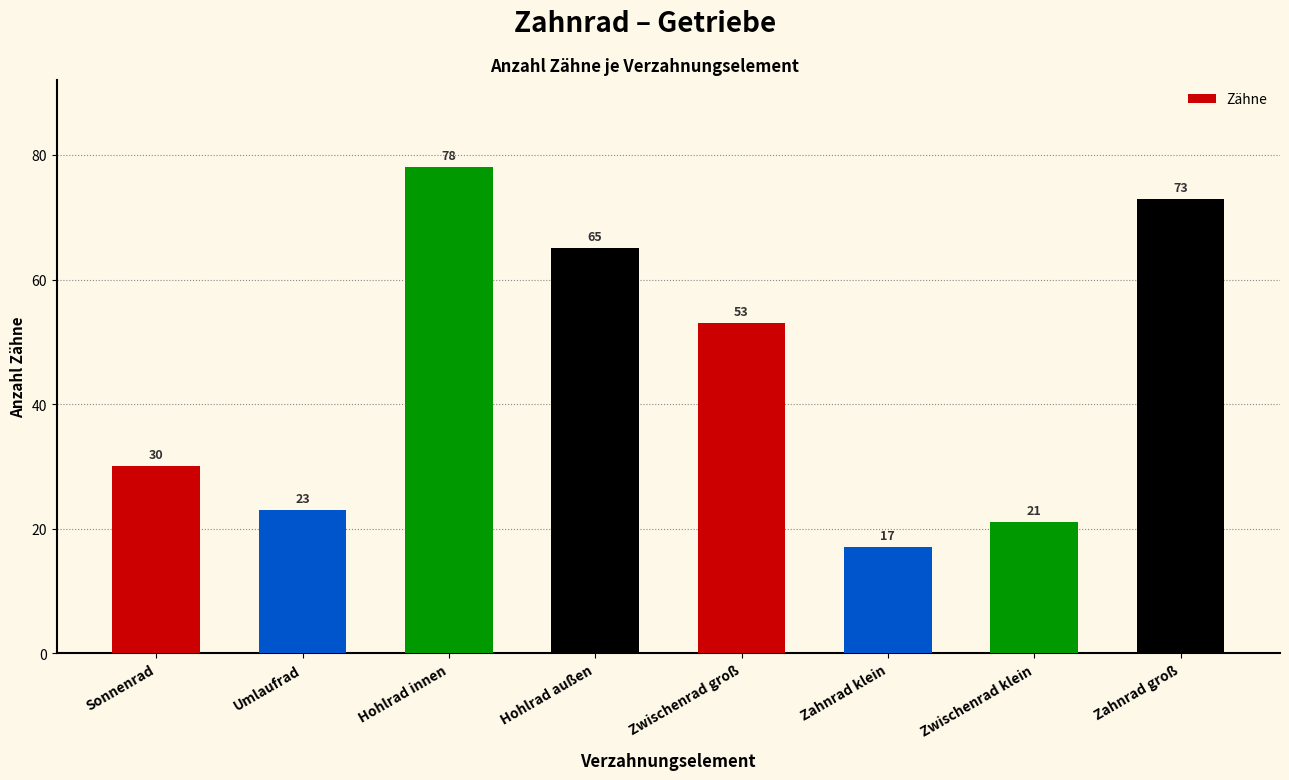

At which label does the data first exceed 53?

Hohlrad innen